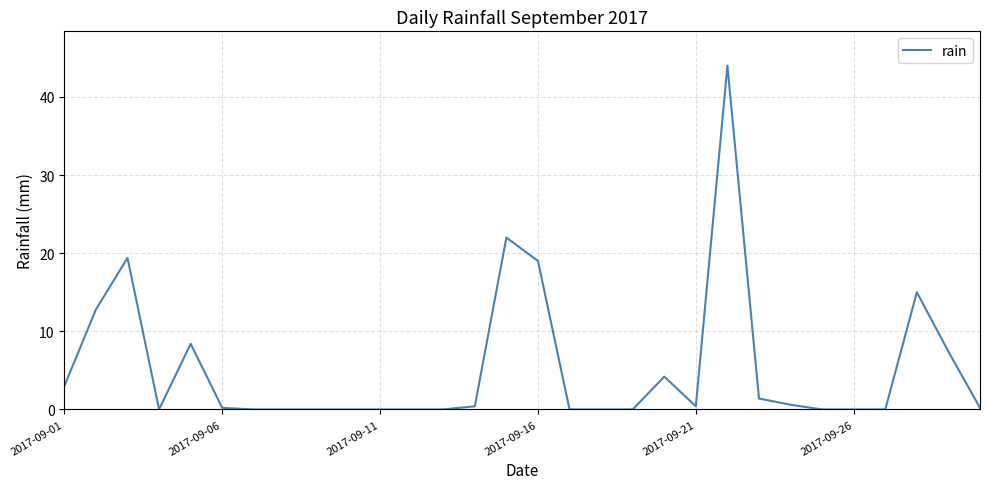

Reading right to left, extract all data points from this chart.

0.2	7.4	15.0	0.0	0.0	0.0	0.6	1.4	44.0	0.4	4.2	0.0	0.0	0.0	19.0	22.0	0.4	0.0	0.0	0.0	0.0	0.0	0.0	0.0	0.2	8.4	0.0	19.4	12.8	3.0